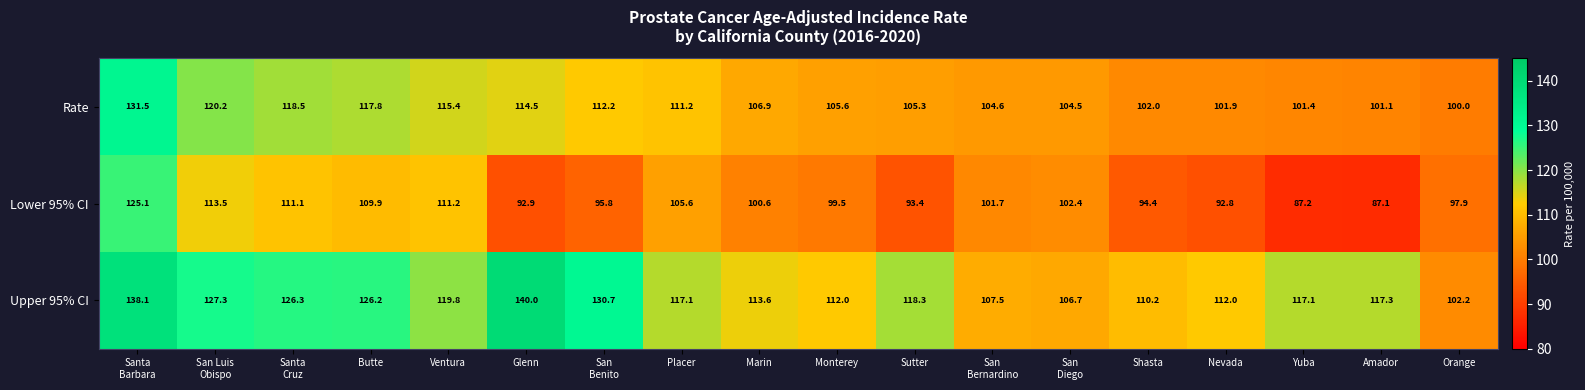

The Rate series shows 166.4 at Ventura. True or false?

False